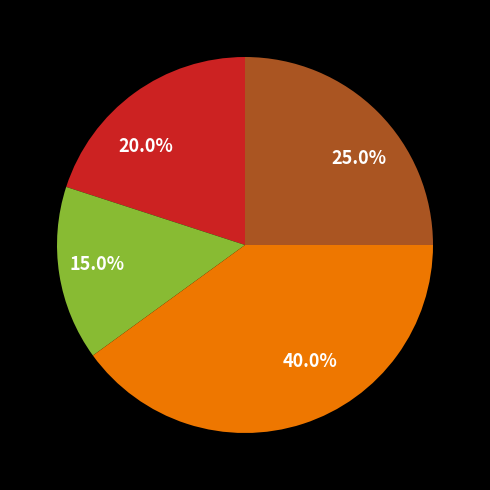

How many slices are in this pie chart?

4